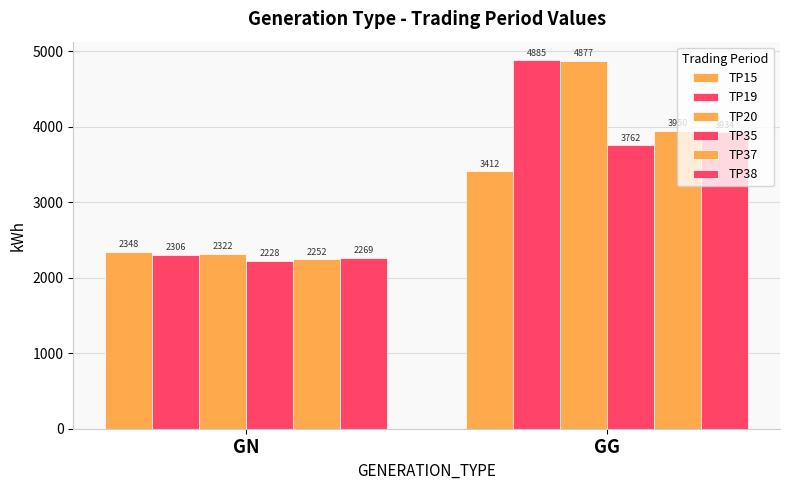

Which category has the lowest value in the TP37 series?

GN